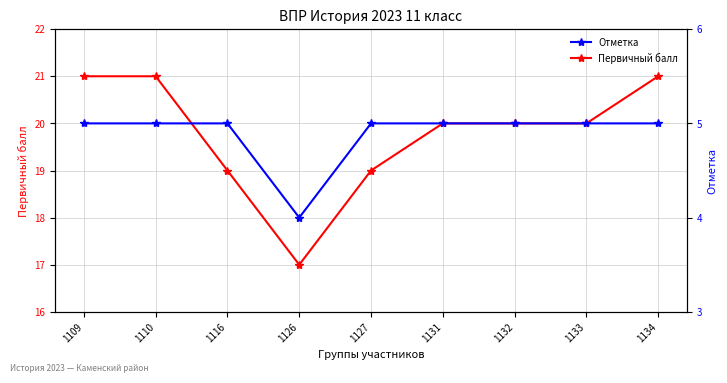

What is the value of the Первичный балл point at the 6th from the left?

20